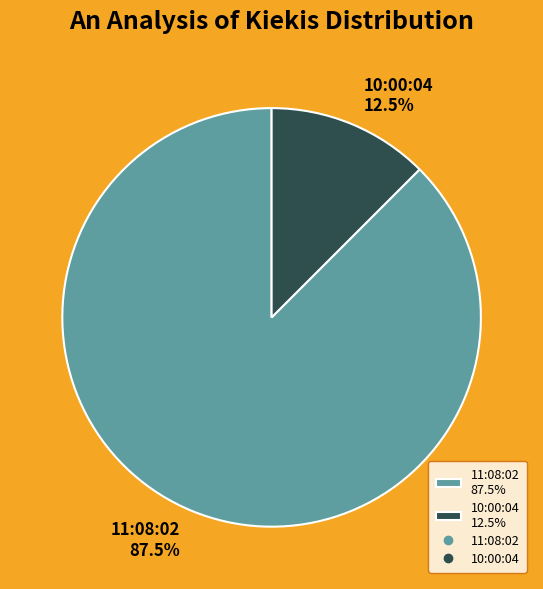

True or false: 11:08:02 accounts for 75% of the total.

False